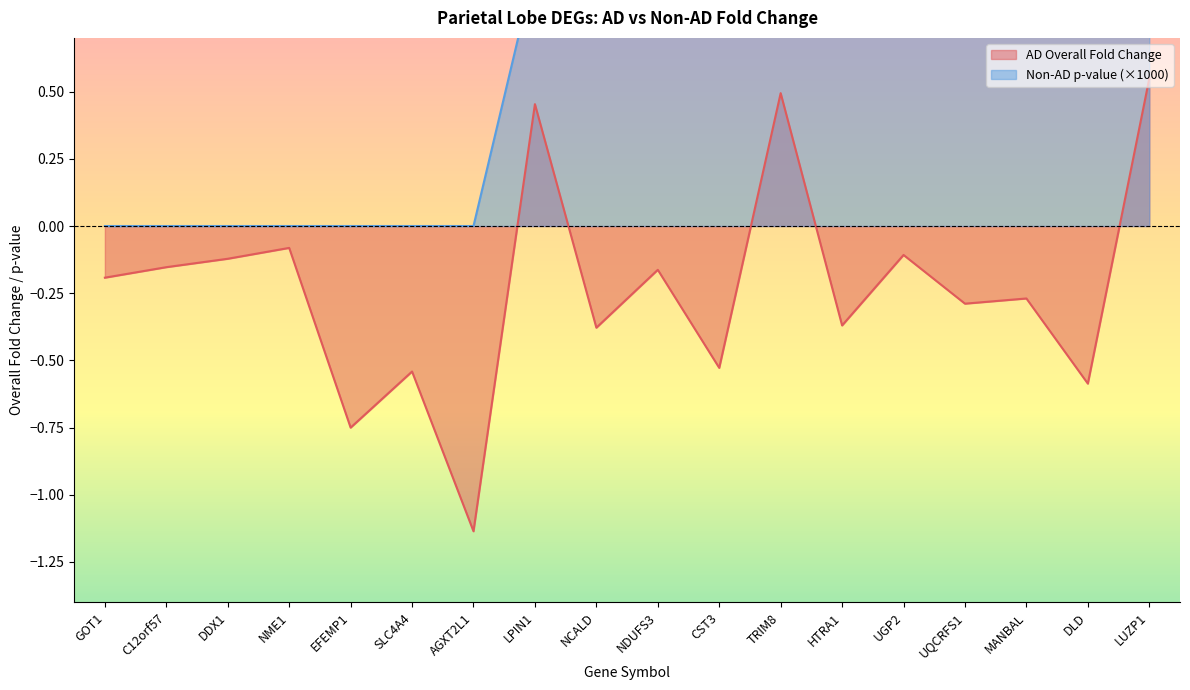

How many distinct data groups are displayed?

2